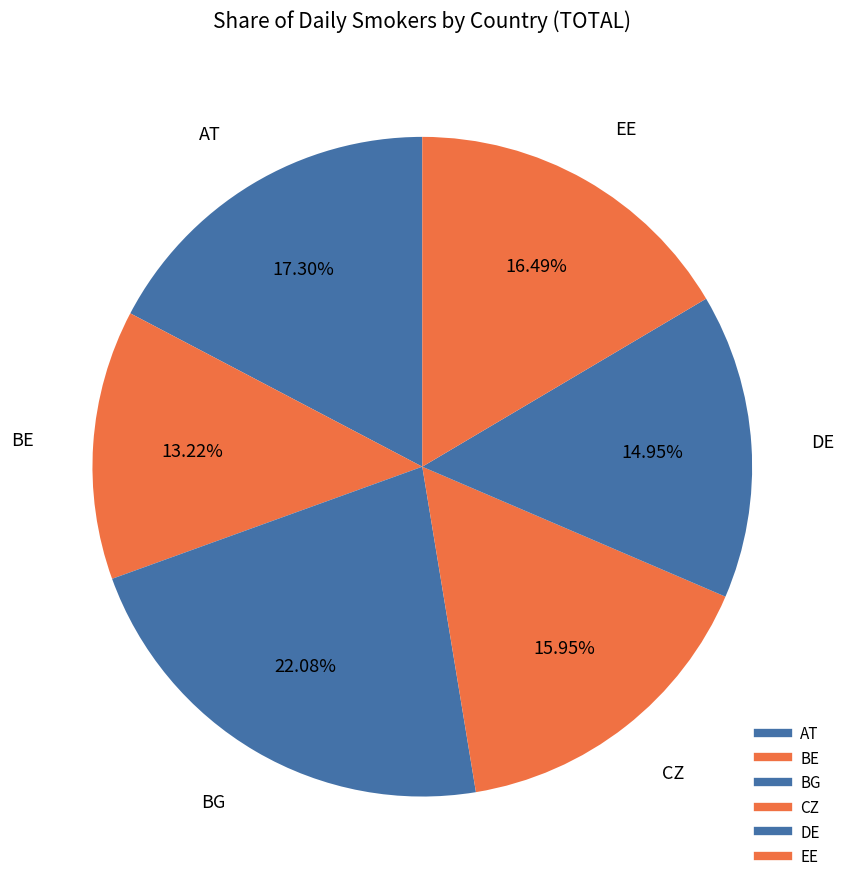

Is BG the majority of the pie?

No